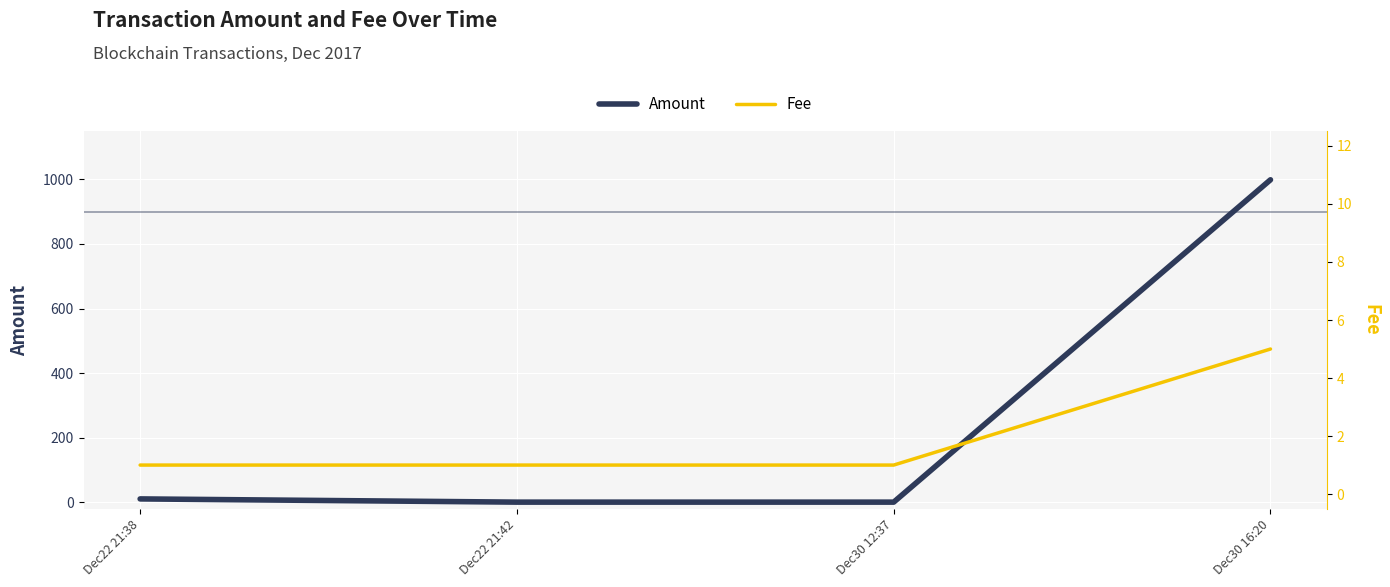

What is the greatest value displayed?

999